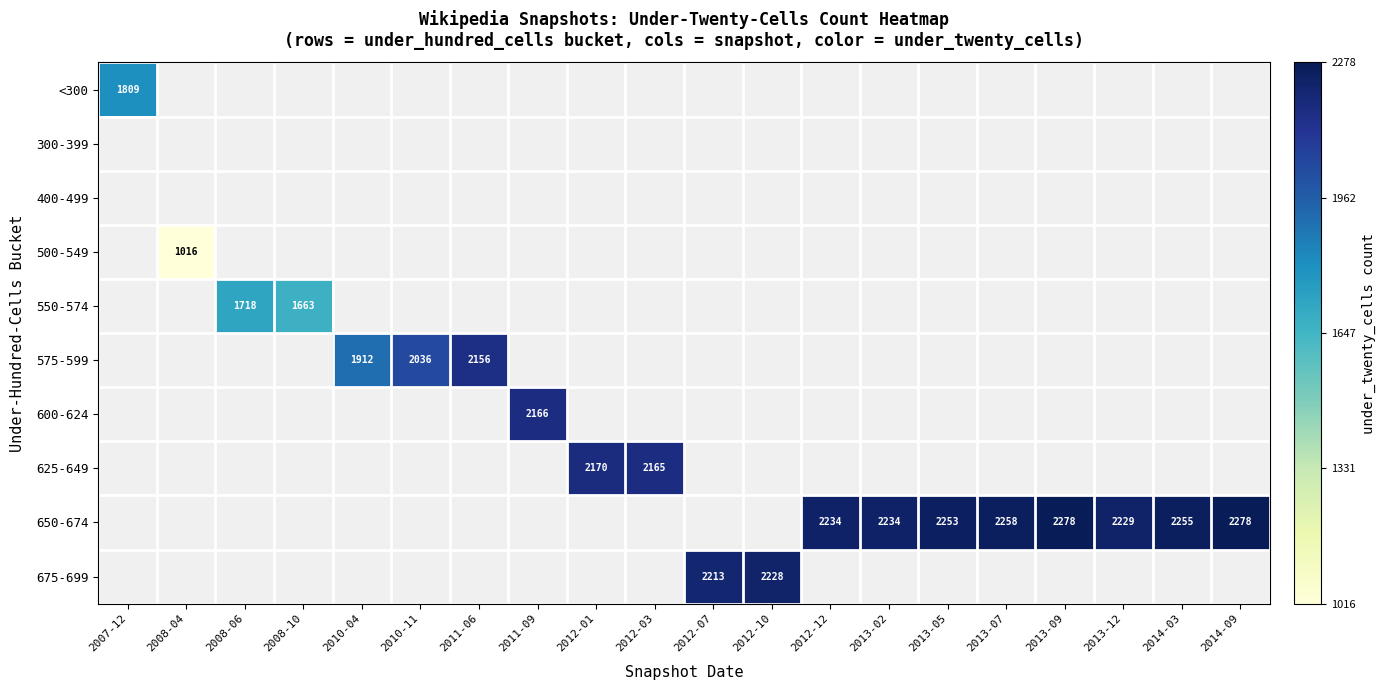

The 650-674 series shows 957 at 2013-02. True or false?

False